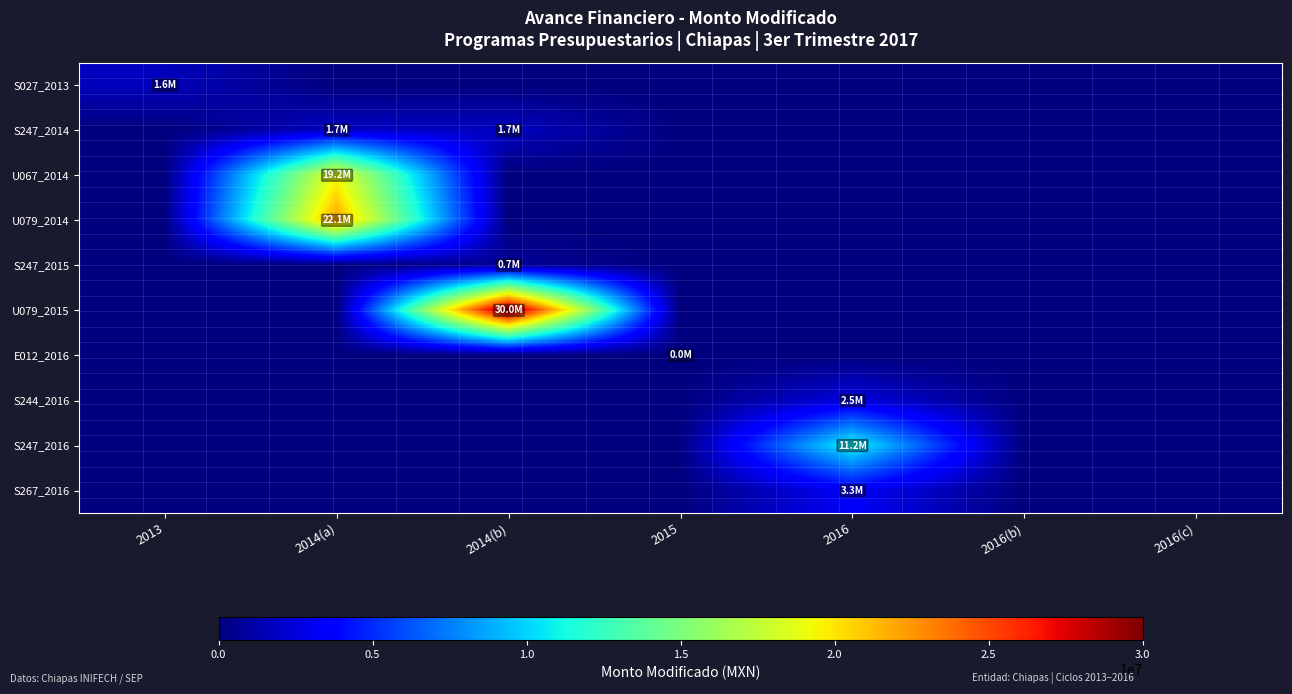

At how many categories does at least one series exceed 169836?

4